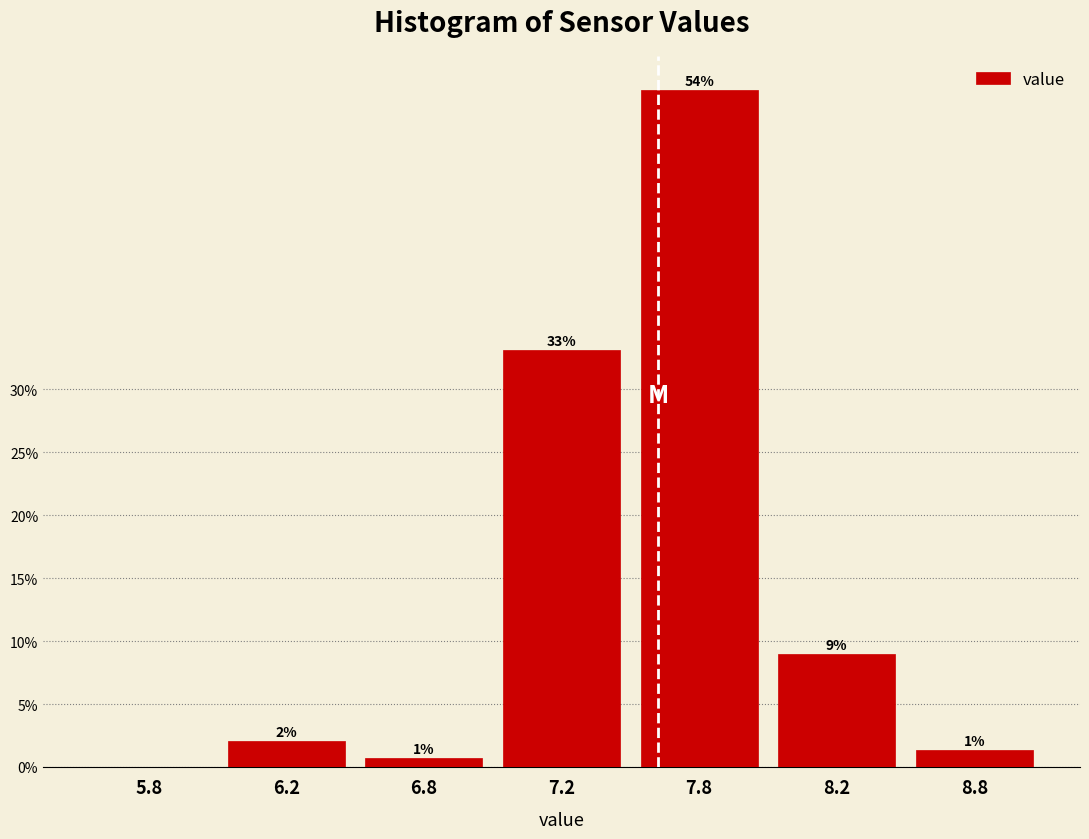

Approximately how many times larger is the value at 7.2 compared to 7.8?

0.6